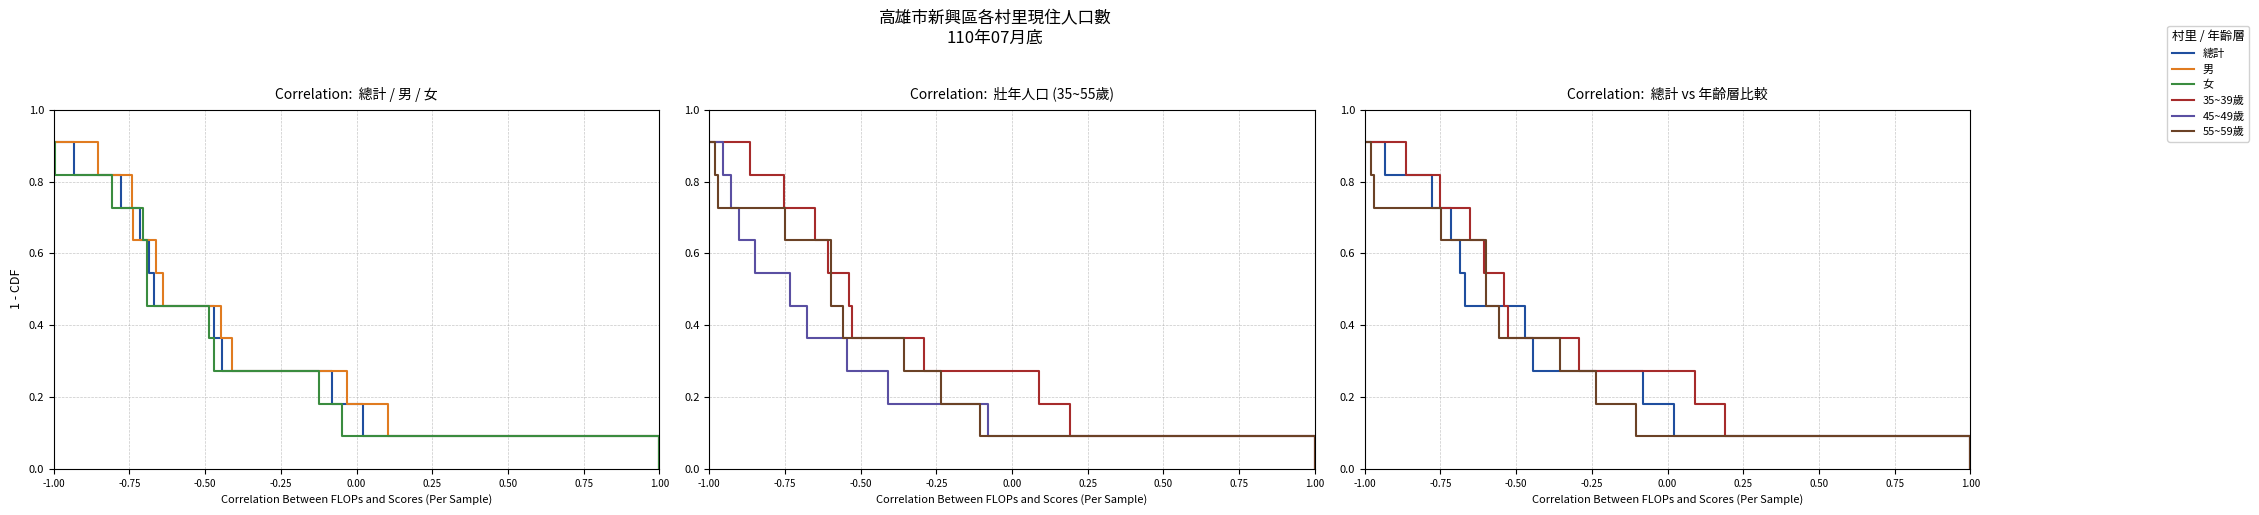

True or false: 男 and 女 intersect in this chart.

False